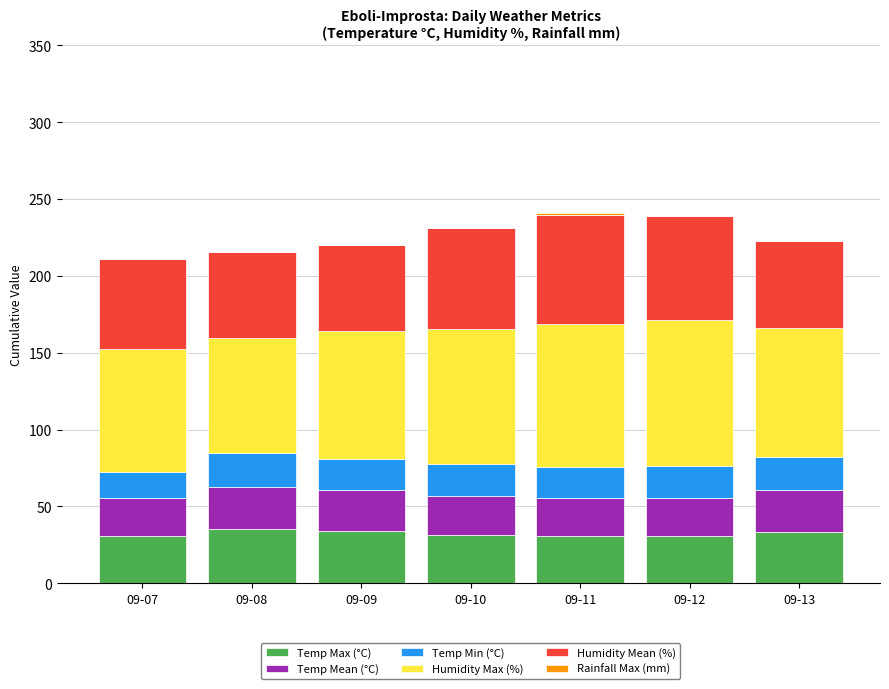

Are the bars grouped side by side (vs. stacked)?

No